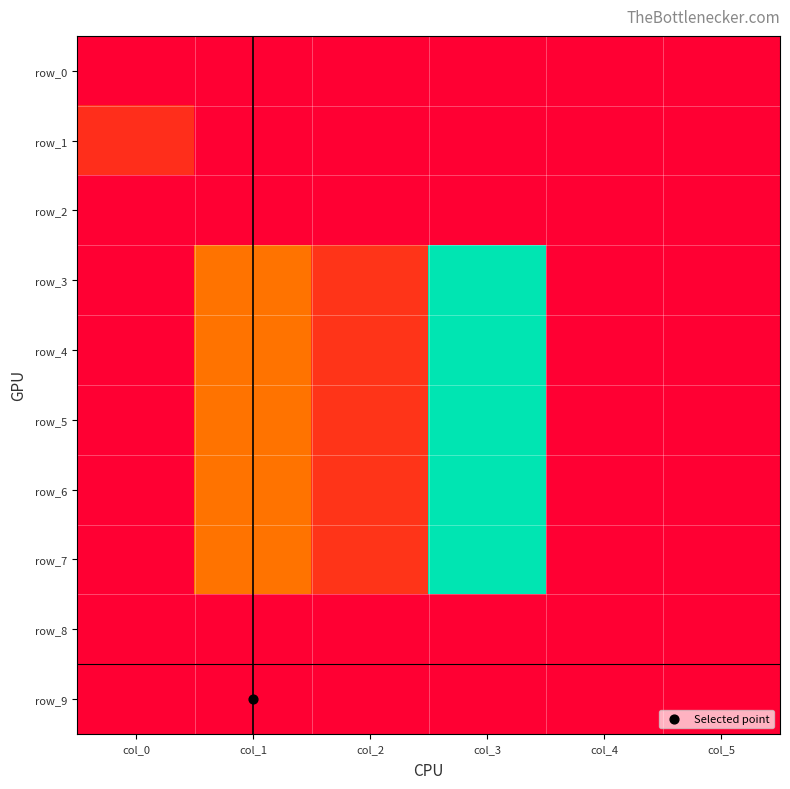

What is the greatest value displayed?

1.0